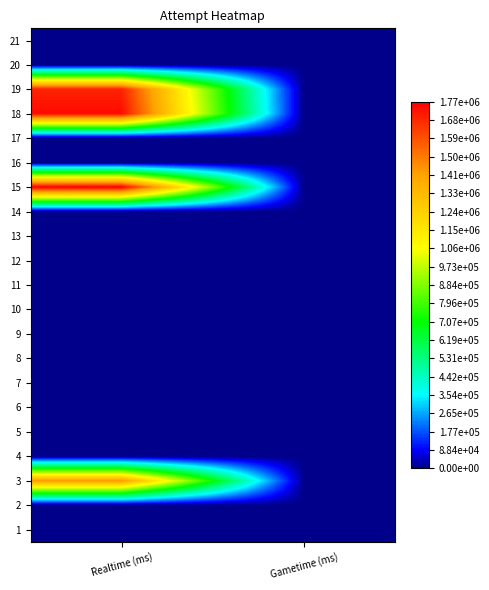

What is the total value across all series at Realtime (ms)?

6637929